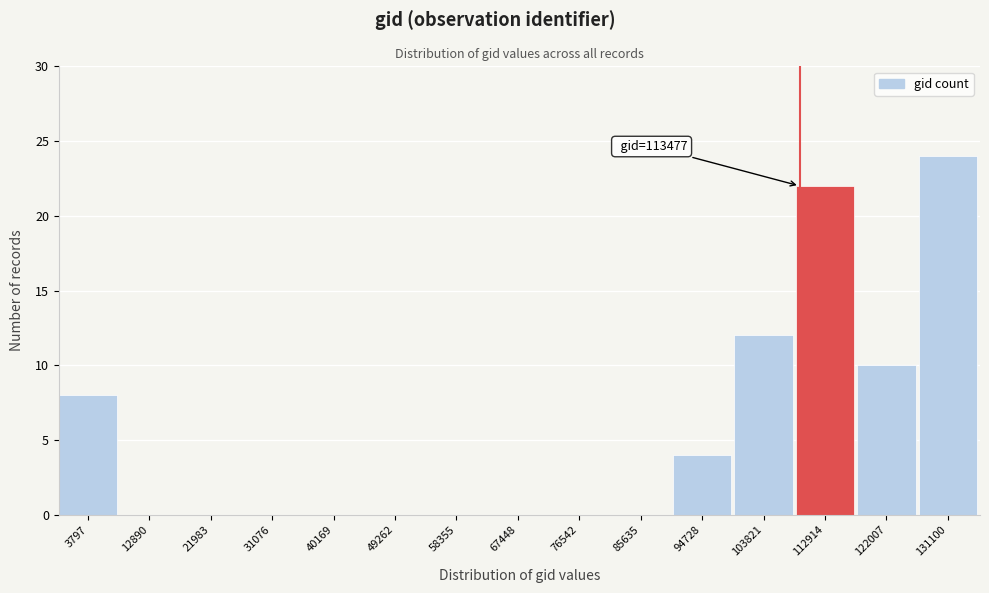

Reading right to left, transcribe all the data shown in this chart.

131100=24	122007=10	112914=22	103821=12	94728=4	85635=0	76542=0	67448=0	58355=0	49262=0	40169=0	31076=0	21983=0	12890=0	3797=8